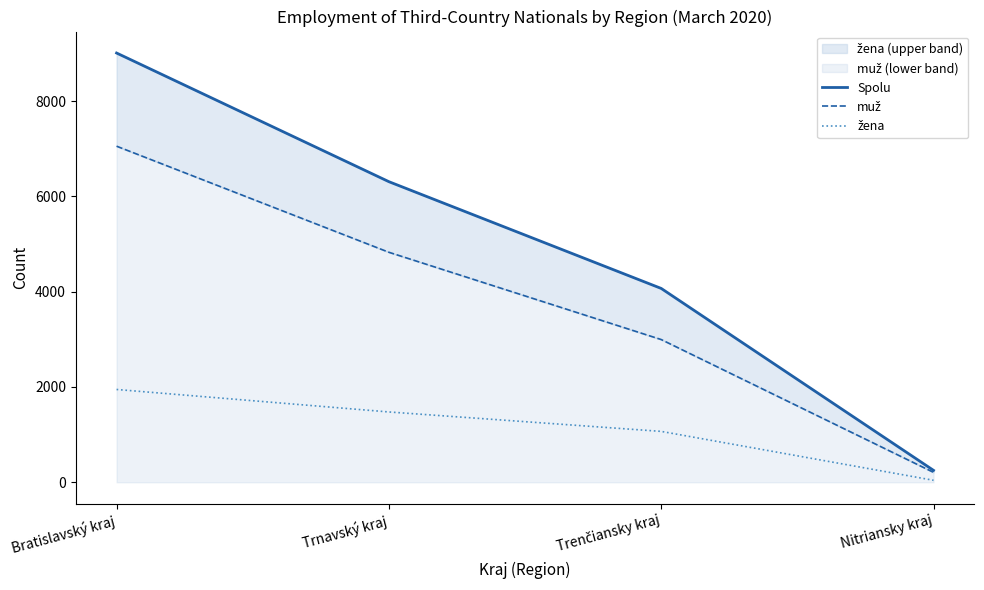

What is the average value of the Spolu series?

4910